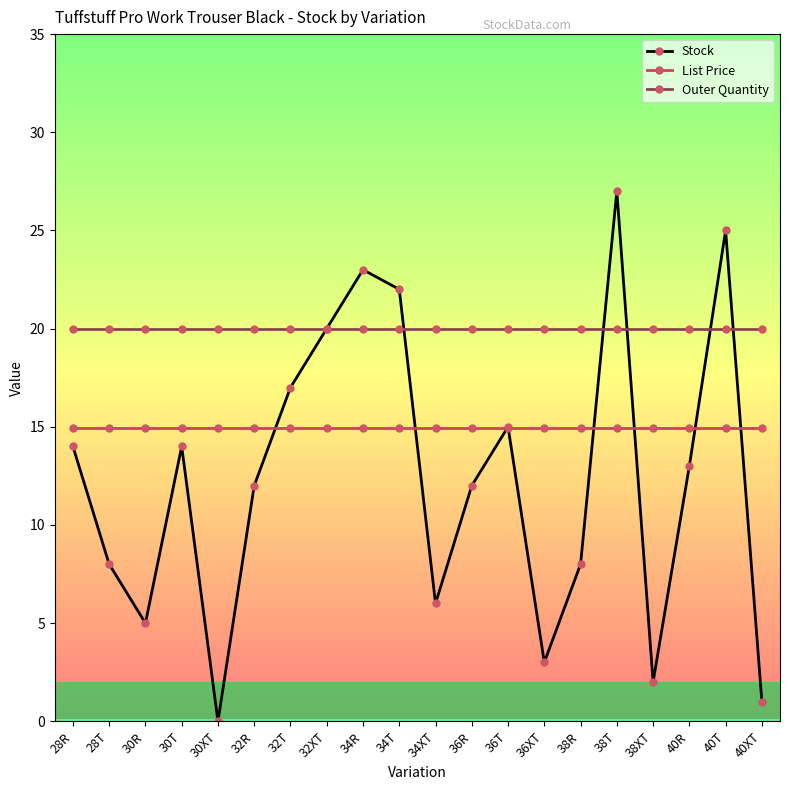

Count the number of data series in this chart.

3